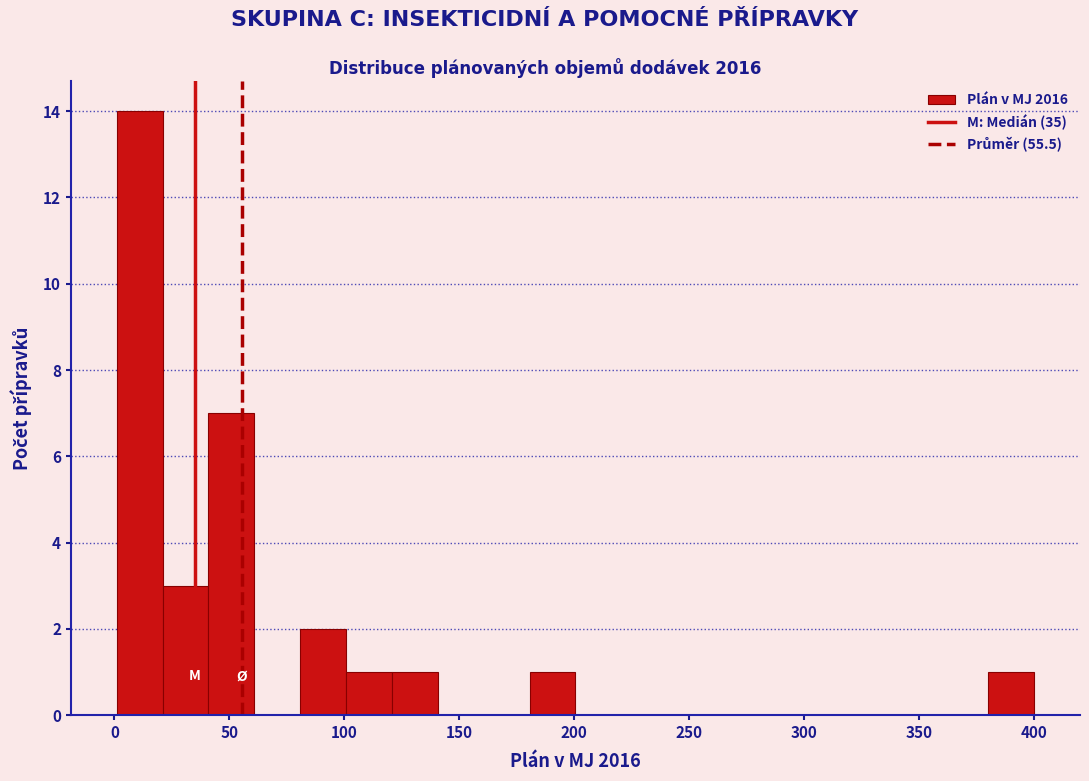

Read against the x-axis, roughly where is the centre of the tallest bar?

10